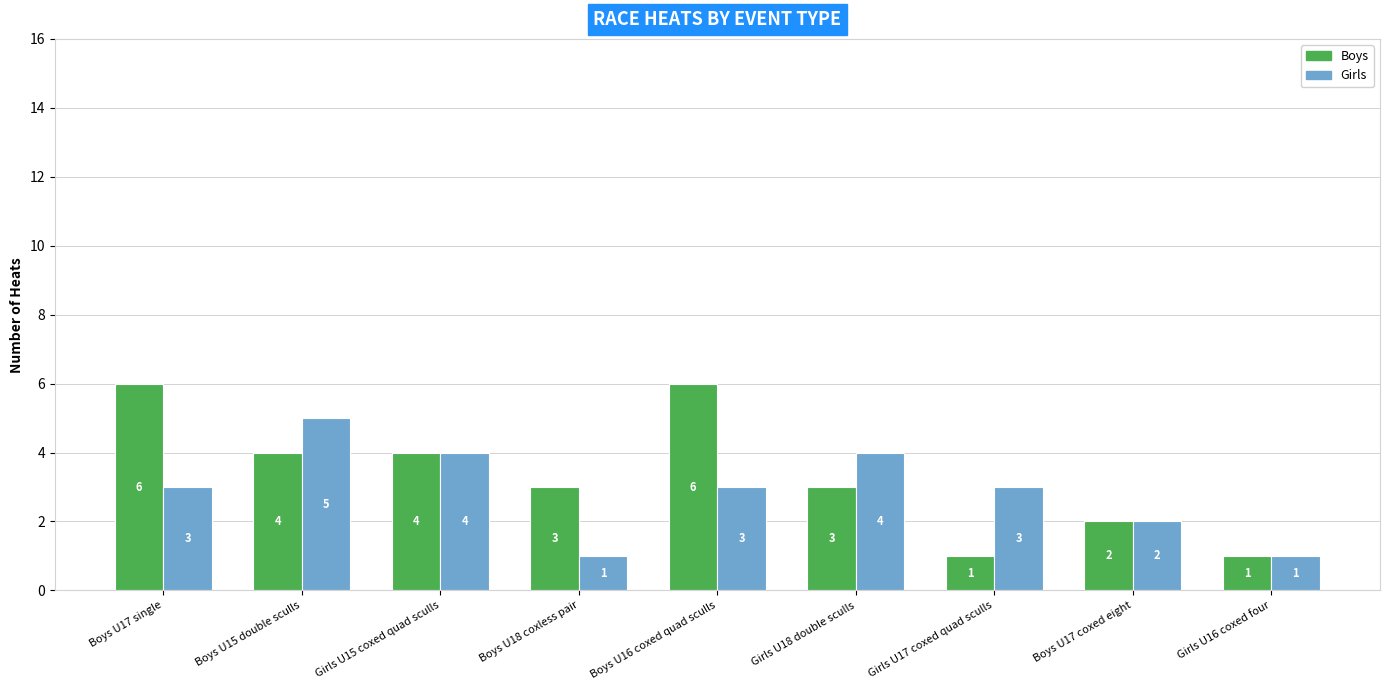

Reading left to right, what are all the values shown in this chart?

Boys: Boys U17 single=6	Boys U15 double sculls=4	Girls U15 coxed quad sculls=4	Boys U18 coxless pair=3	Boys U16 coxed quad sculls=6	Girls U18 double sculls=3	Girls U17 coxed quad sculls=1	Boys U17 coxed eight=2	Girls U16 coxed four=1
Girls: Boys U17 single=3	Boys U15 double sculls=5	Girls U15 coxed quad sculls=4	Boys U18 coxless pair=1	Boys U16 coxed quad sculls=3	Girls U18 double sculls=4	Girls U17 coxed quad sculls=3	Boys U17 coxed eight=2	Girls U16 coxed four=1